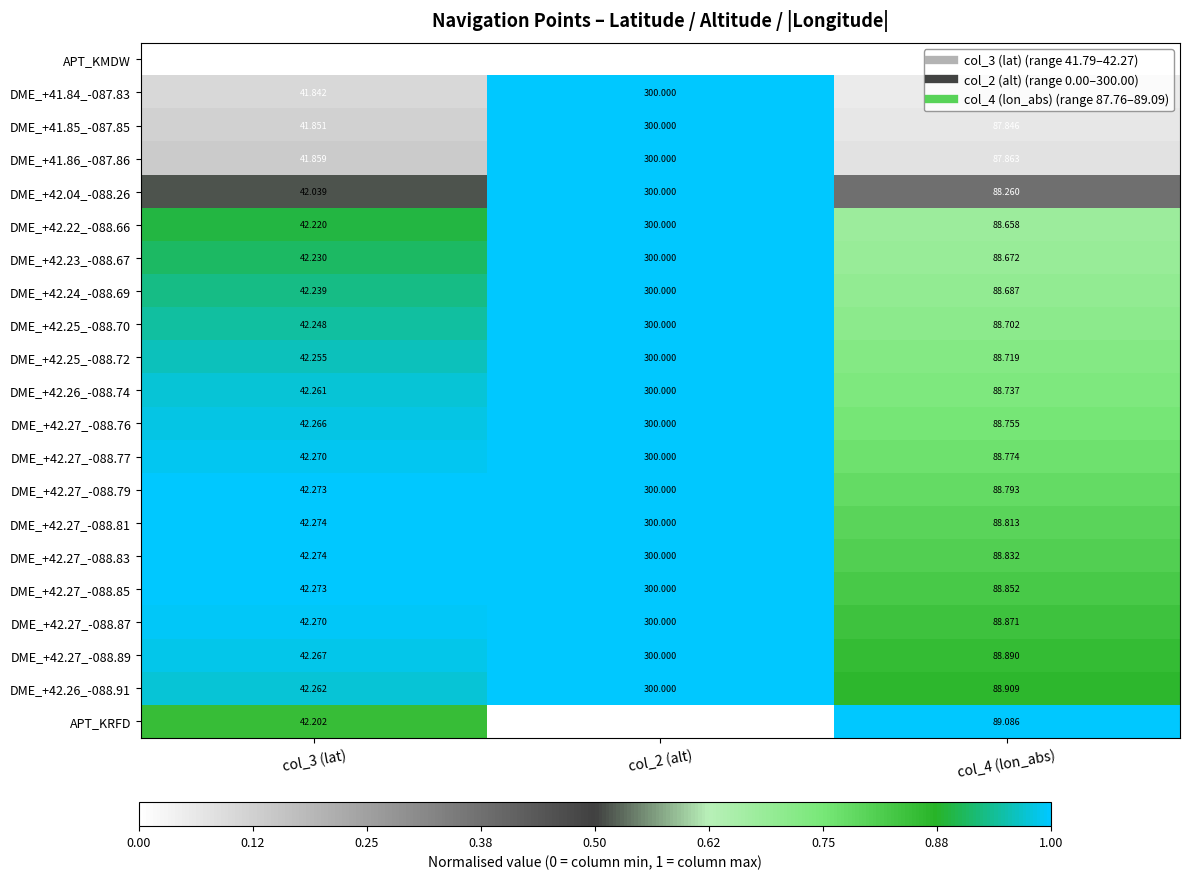

Between col_3 (lat) and col_4 (lon_abs), which series saw the biggest shift?

APT_KRFD